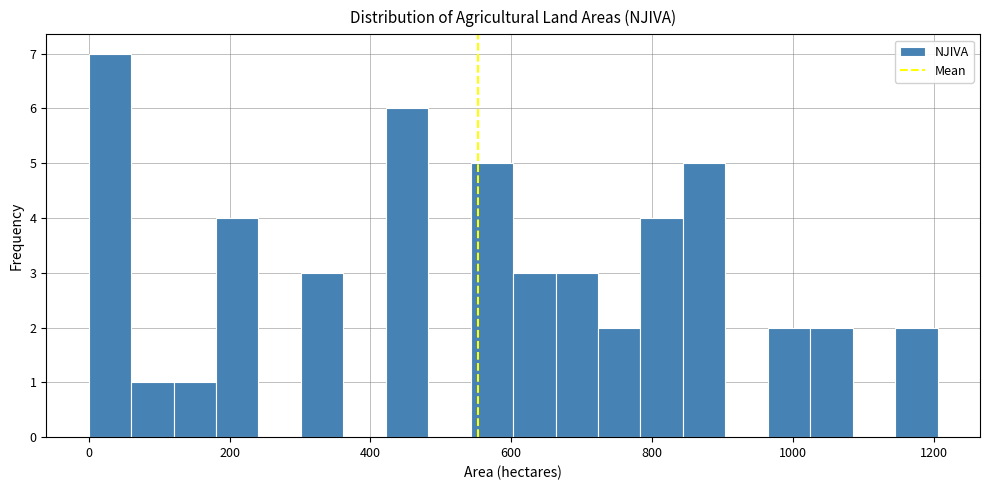

Read against the x-axis, roughly where is the centre of the tallest bar?

40